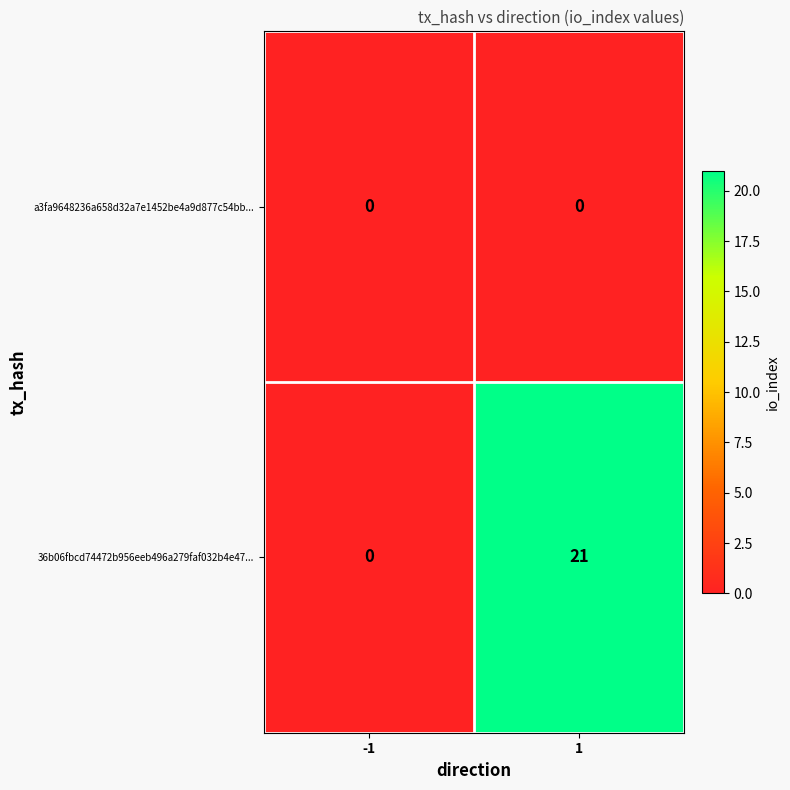

Which label corresponds to the largest value in the chart?

1